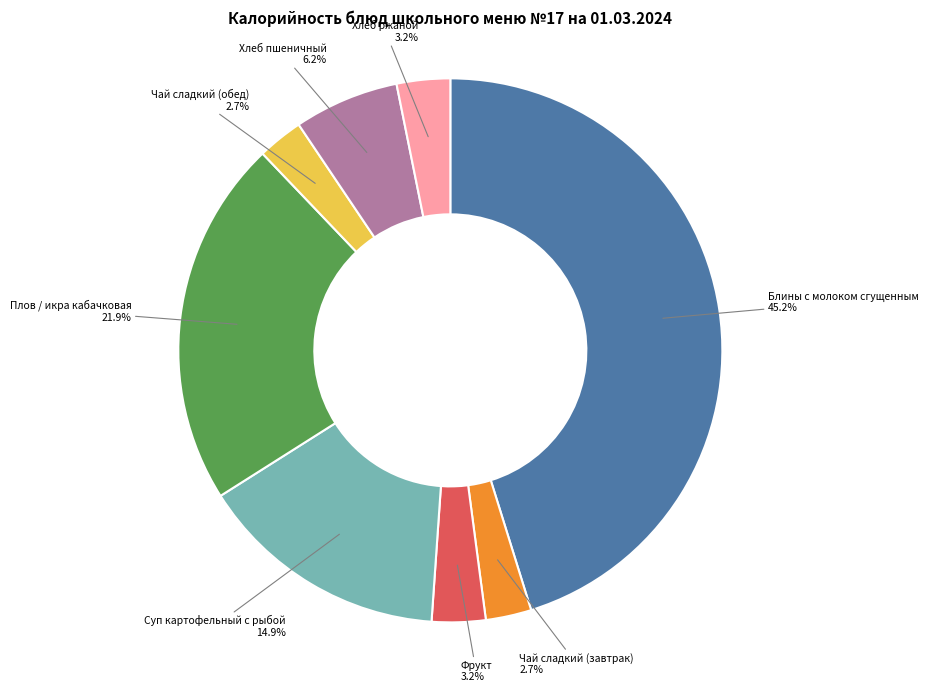

Does any single category account for the majority?

No